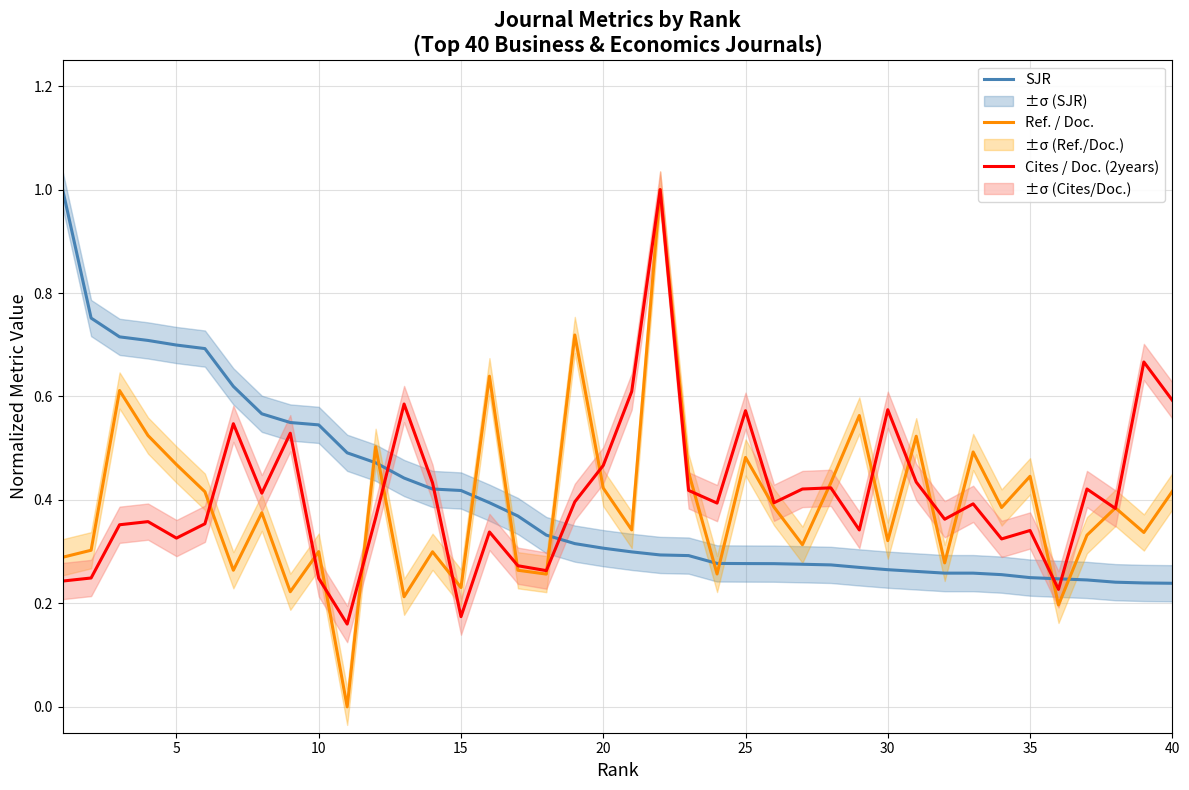

True or false: SJR and Cites / Doc. (2years) intersect in this chart.

True